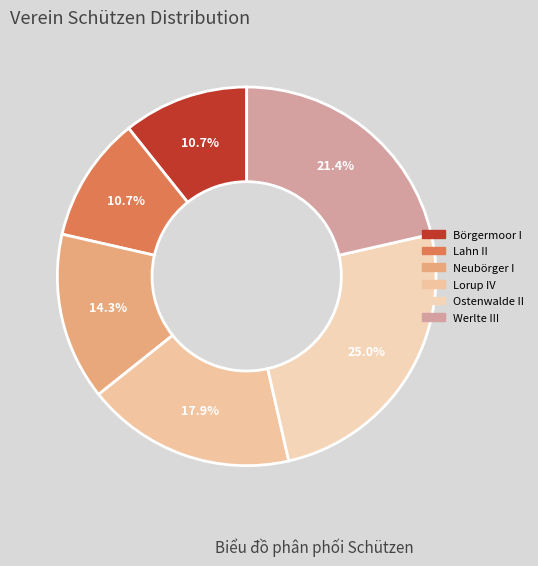

To the nearest percent, what portion does Werlte III represent?

21%